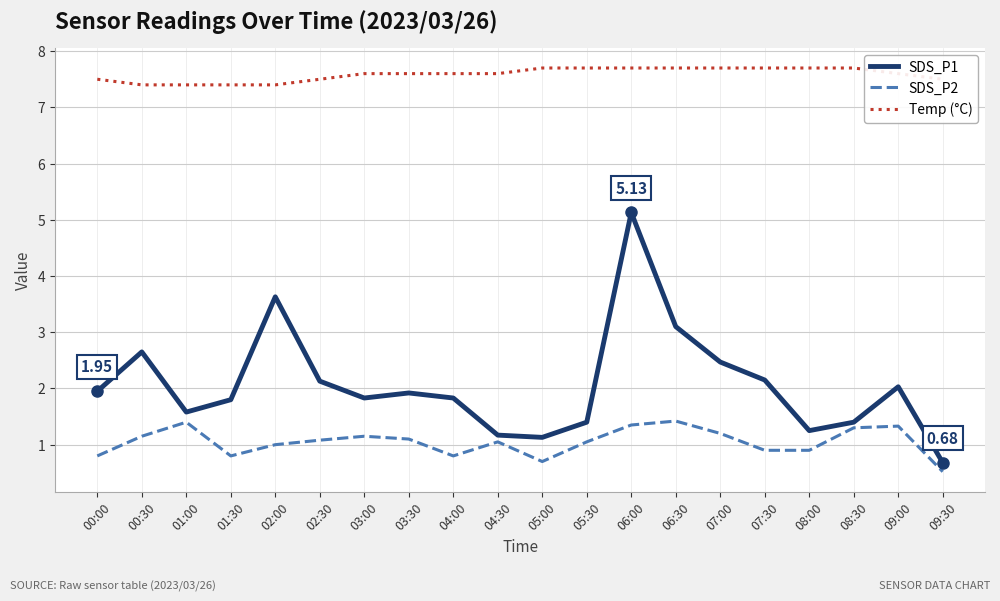

What is the difference between the second highest and minimum values in the SDS_P2 series?

0.9